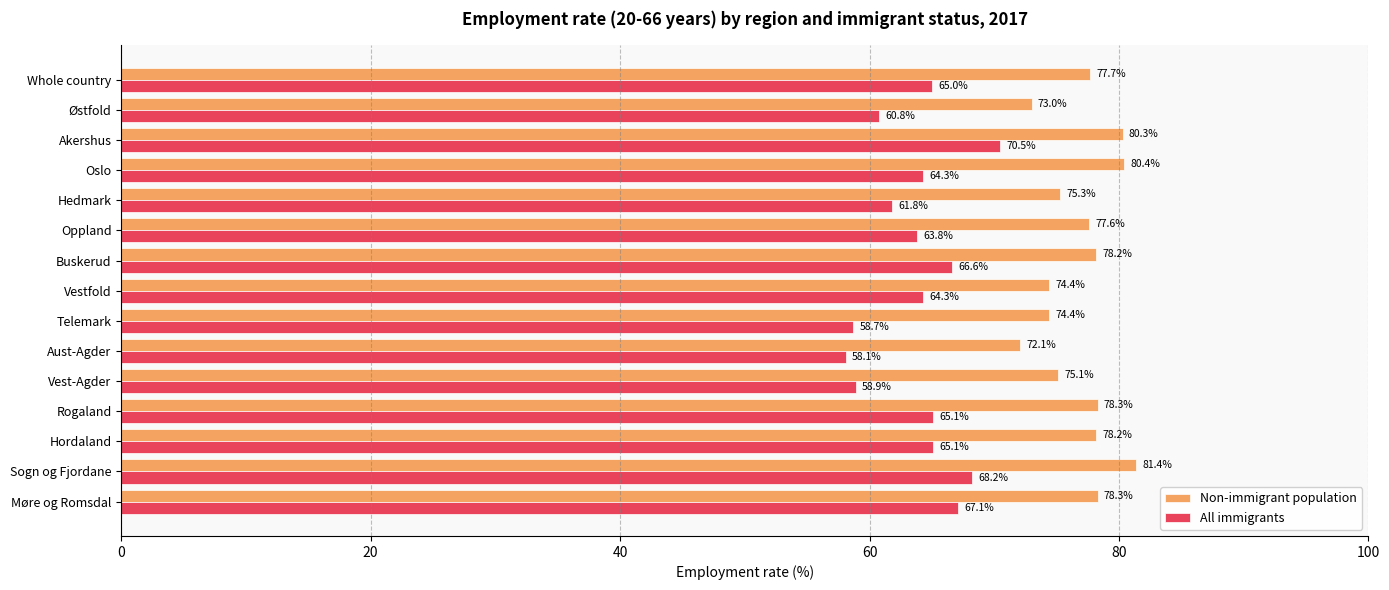

List the series in order of their peak value, highest first.

Non-immigrant population, All immigrants